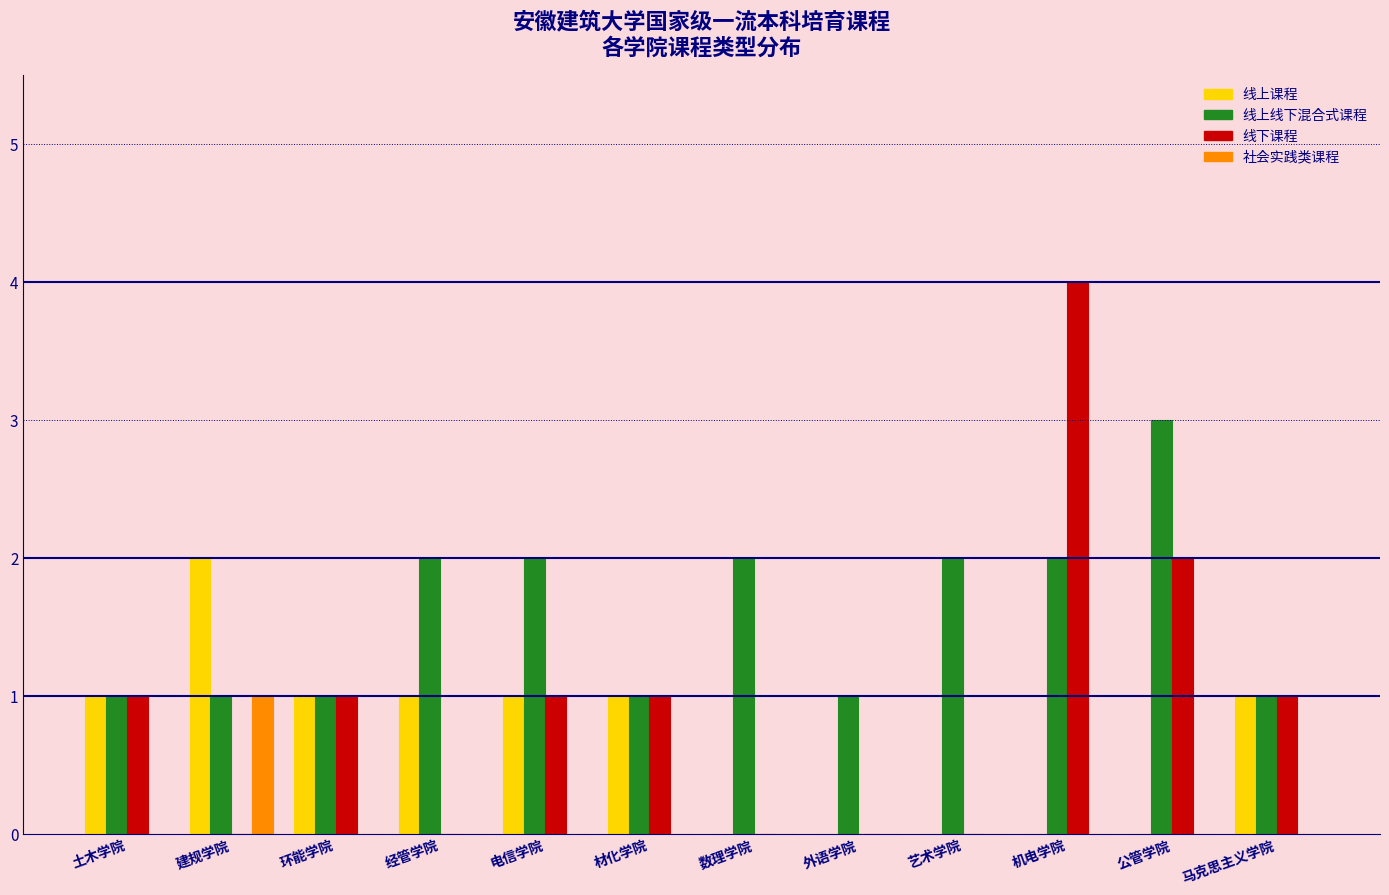

What is the sum of the 线上线下混合式课程 values at 艺术学院 and 建规学院?

3